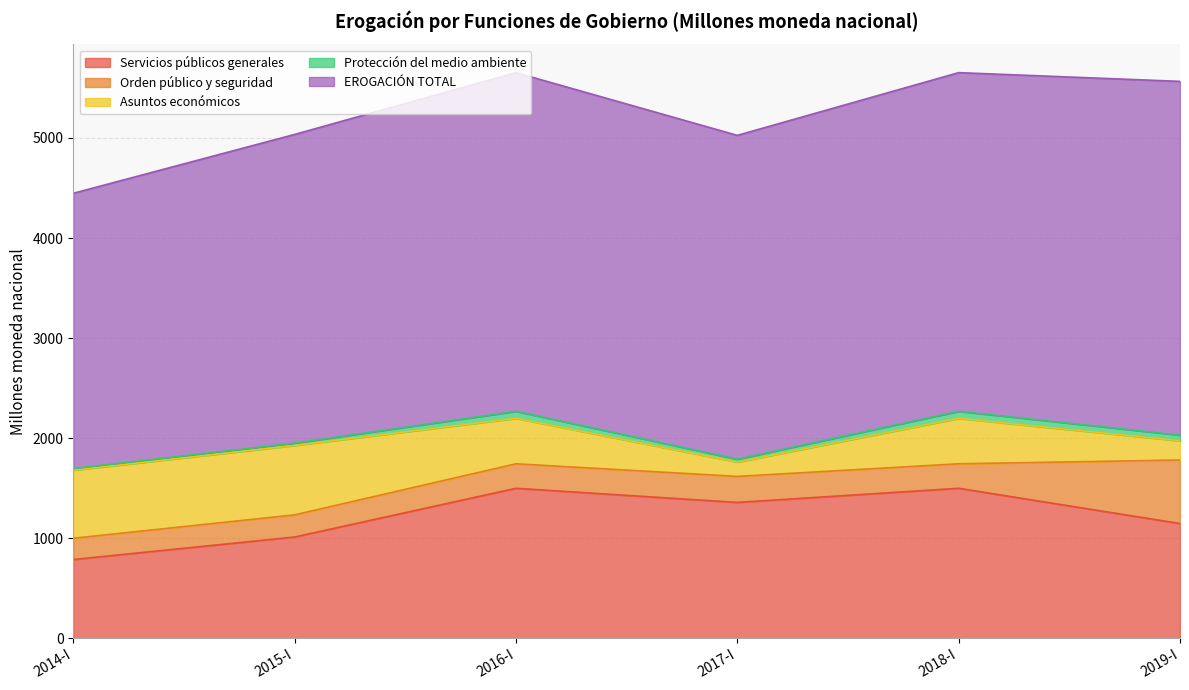

Between 2015-I and 2017-I, which series saw the biggest shift?

Asuntos económicos